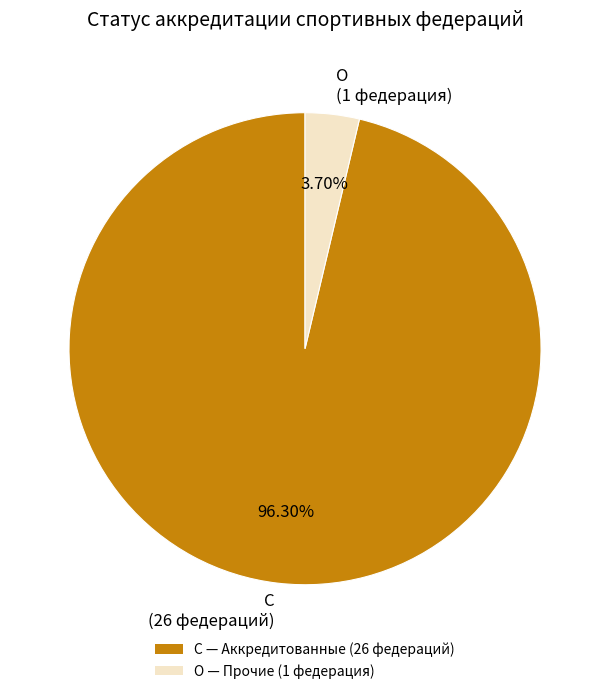

What portion of the pie excludes О?

96.3%